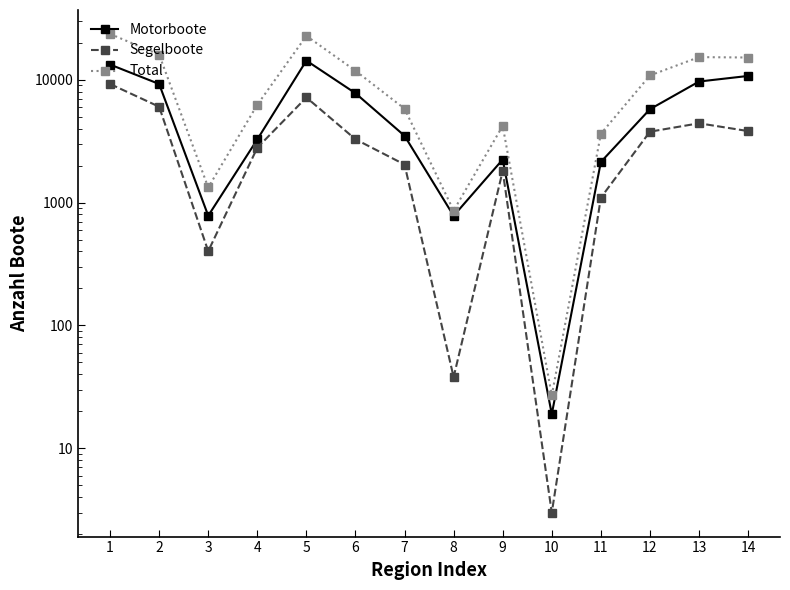

True or false: Segelboote has more than 2 interior local peaks.

True